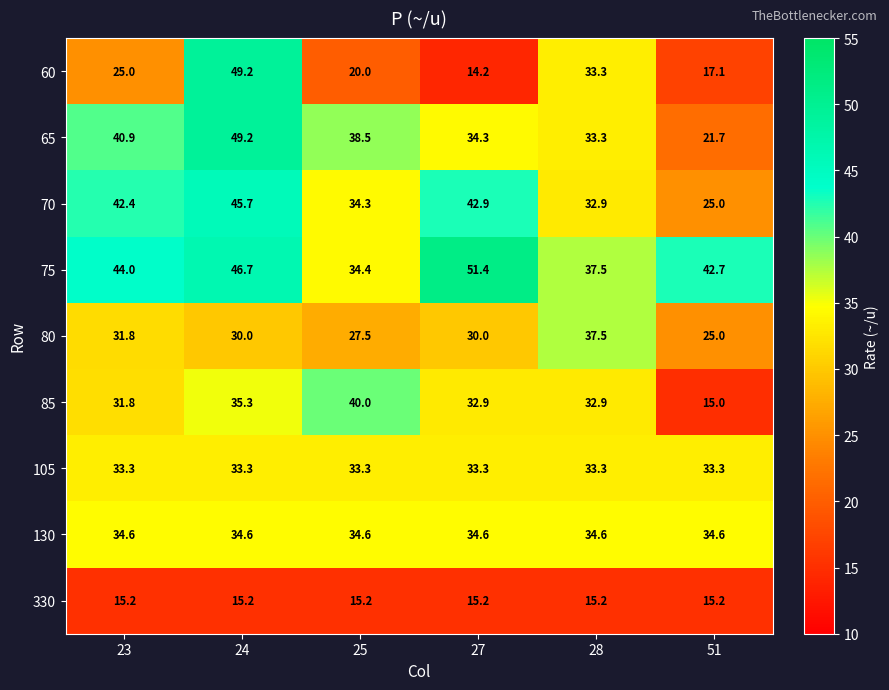

The value of 75 at 24 is 46.7. True or false?

True